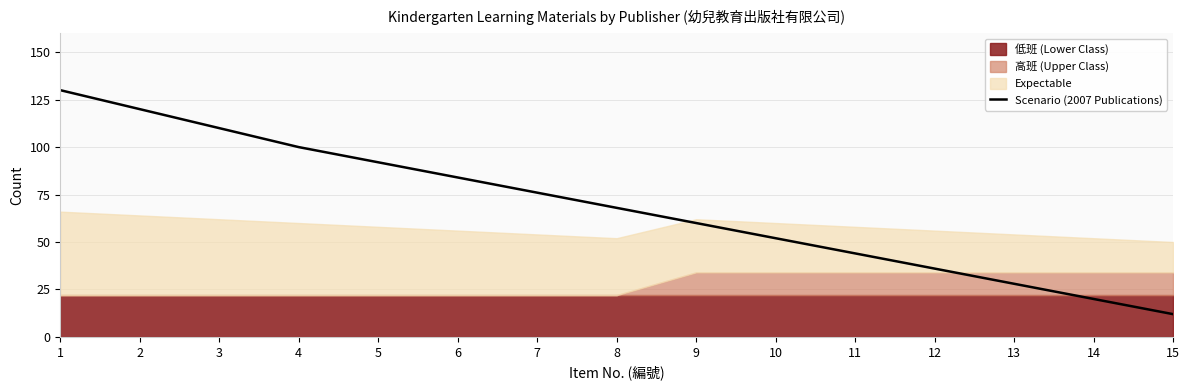

How many values are below 68?

7